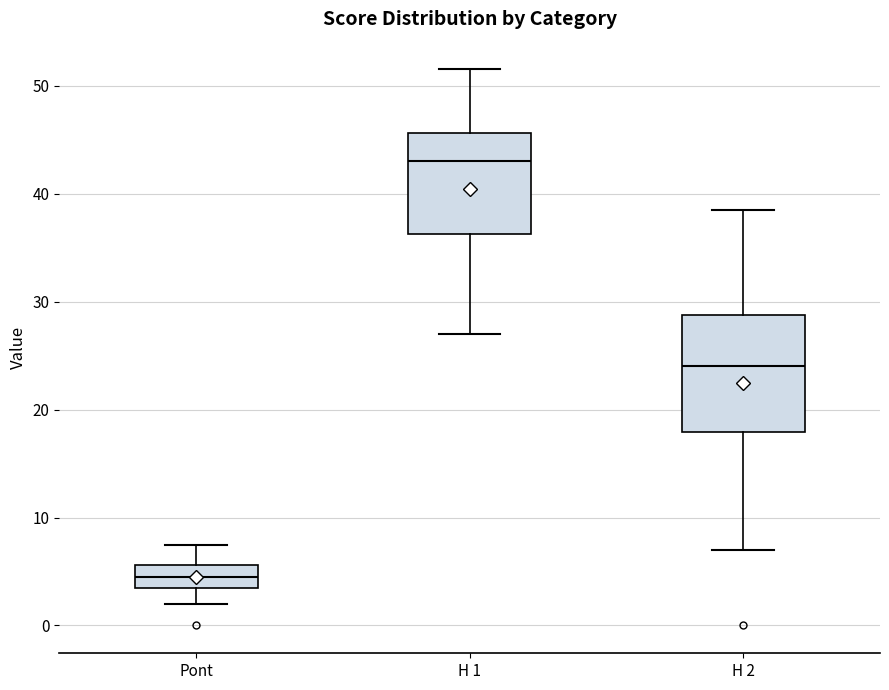

Reading left to right, transcribe this box plot: for each box, give where its median line is, the range the box spans, and where its two whiskers end, as read against the y-axis. The values are not printed on the chart, so give them approximately, as read against the axis.

Pont: median 5, box 4 to 6, whiskers 2 to 8
H 1: median 43, box 36 to 46, whiskers 27 to 52
H 2: median 24, box 18 to 29, whiskers 7 to 39